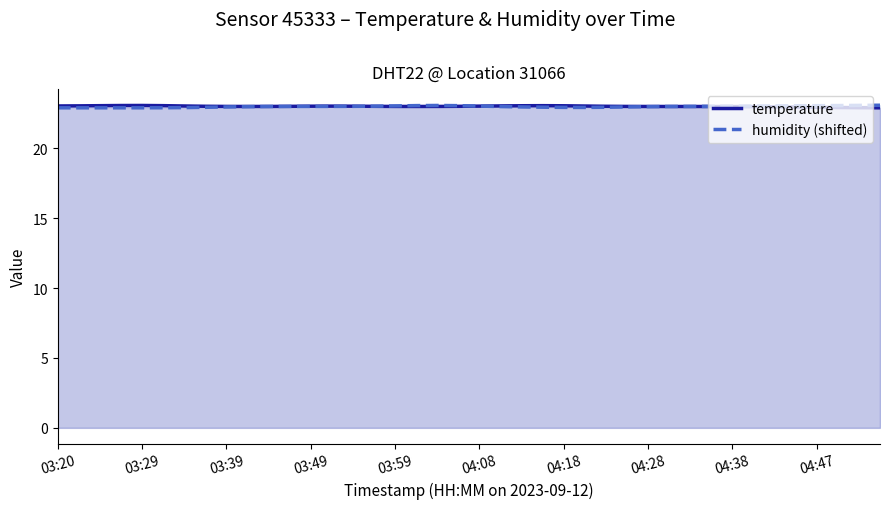

Reading left to right, extract all data points from this chart.

temperature: 23.0	23.0	23.1	23.1	23.1	23.1	23.0	23.0	23.0	23.0	23.0	23.0	23.0	23.0	23.0	23.0	23.0	23.0	23.0	23.0	23.0	23.0	23.1	23.1	23.1	23.0	23.0	23.0	23.0	23.0	23.0	23.0	23.0	23.0	23.0	23.0	22.9	22.9	22.9	22.9
humidity (shifted): 22.9	22.9	22.9	22.9	22.9	22.9	22.9	22.9	23.0	23.0	23.0	23.0	23.0	23.0	23.0	23.0	23.0	23.1	23.1	23.1	23.0	23.0	23.0	22.9	22.9	22.9	22.9	23.0	23.0	23.0	23.0	23.0	23.0	23.0	23.0	23.1	23.1	23.1	23.1	23.1